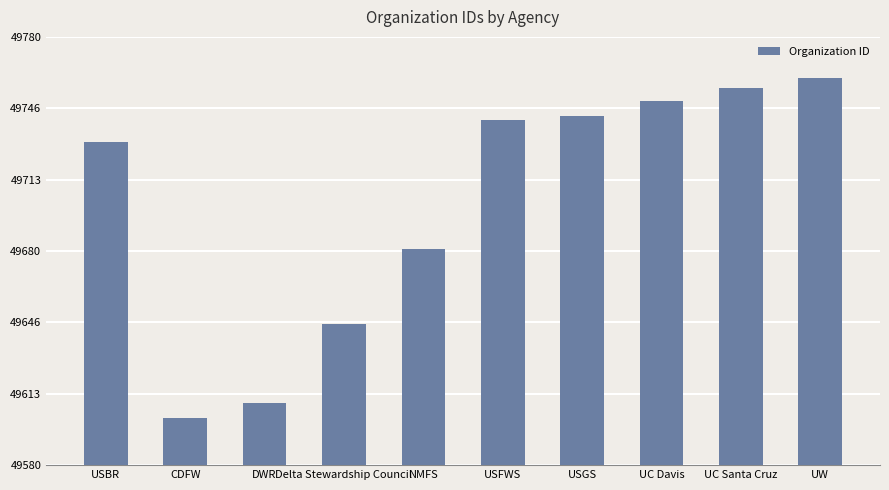

What is the sum of all values?

497020